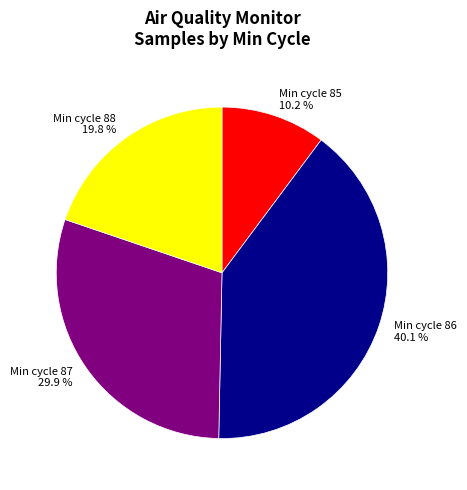

What is the ratio of the value at Min cycle 86 to the value at Min cycle 87?

1.3